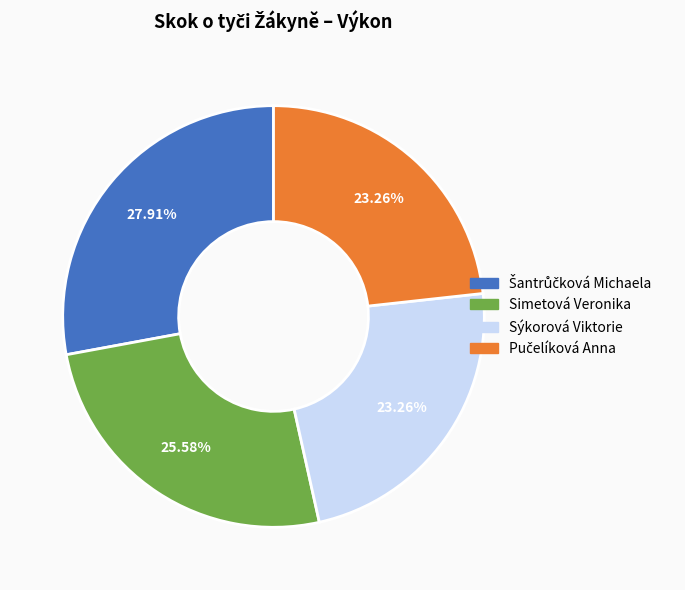

Is the sum of Sýkorová Viktorie and Simetová Veronika greater than half?

No